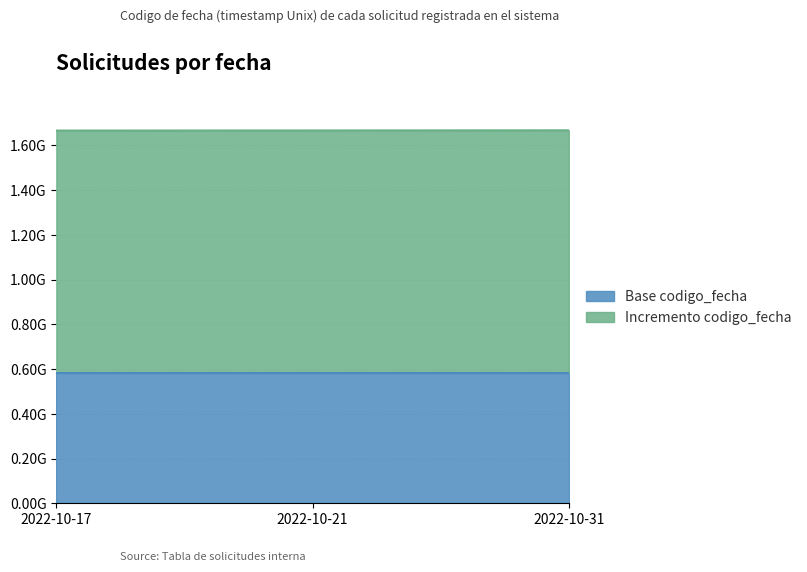

What is the difference between the second highest and minimum values?

526438